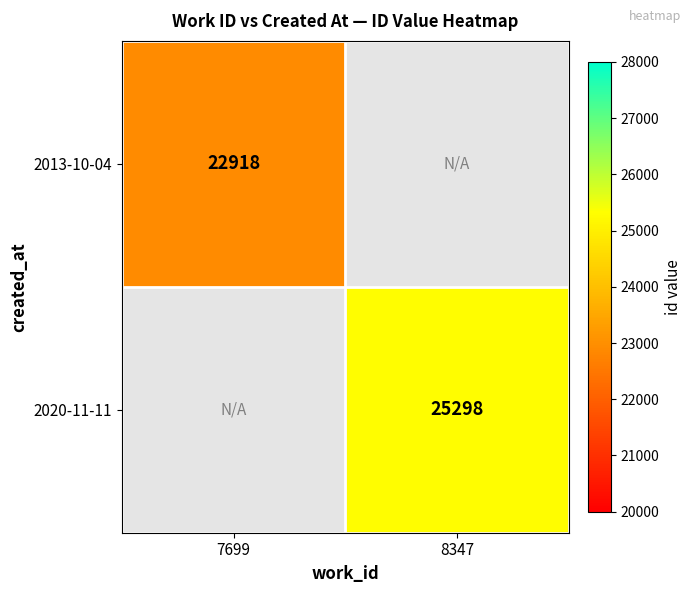

At which category is the sum across all series the highest?

8347